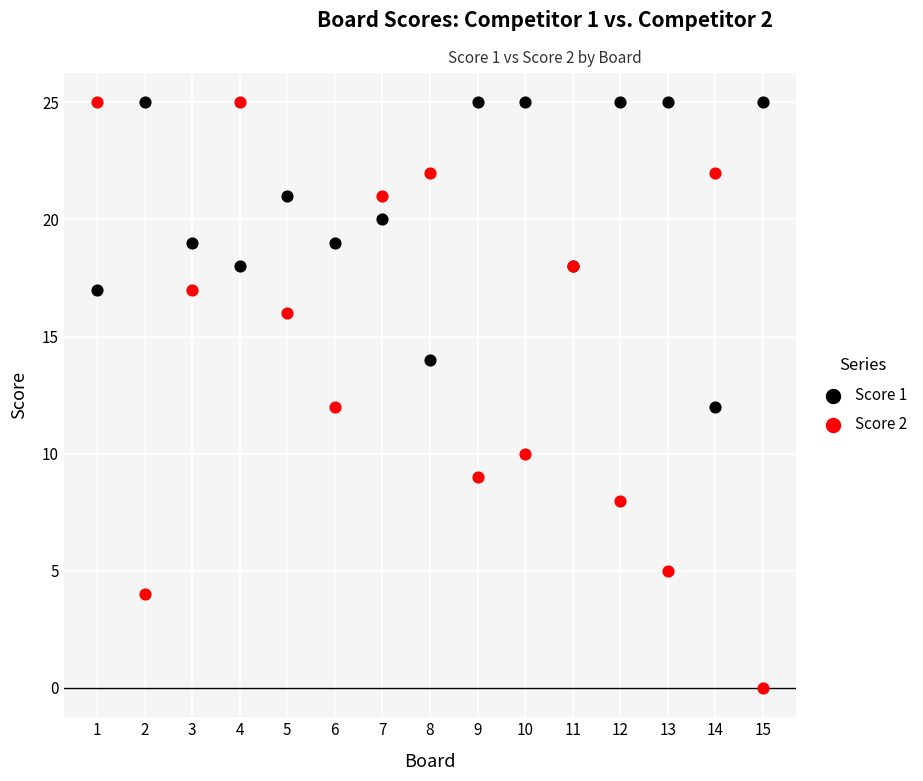

Which series contains the lowest Y value?

Score 2